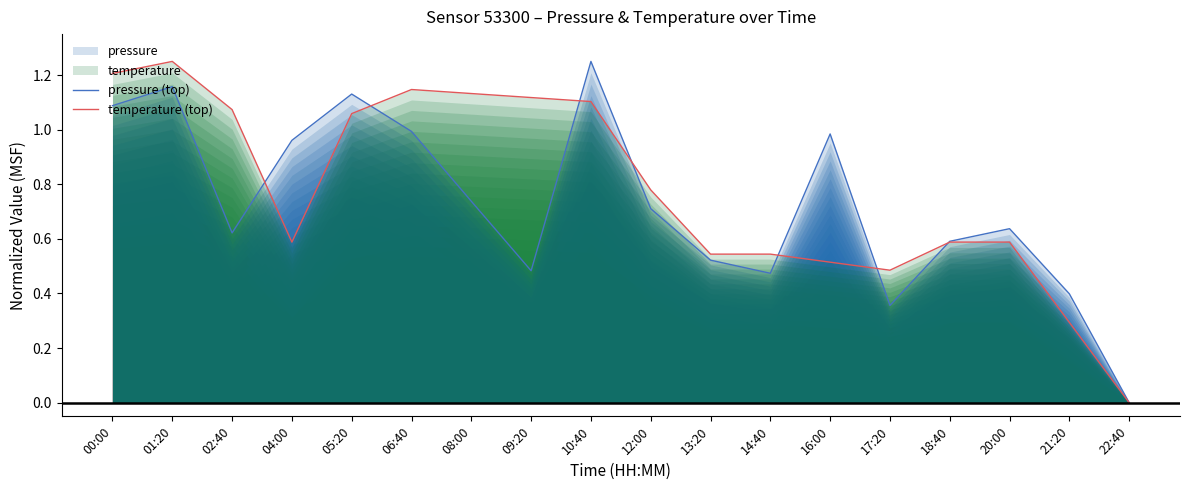

List the labels in order of temperature (top) value, smallest first.

22:40, 21:20, 17:20, 16:00, 13:20, 14:40, 04:00, 18:40, 20:00, 12:00, 05:20, 02:40, 10:40, 09:20, 08:00, 06:40, 00:00, 01:20